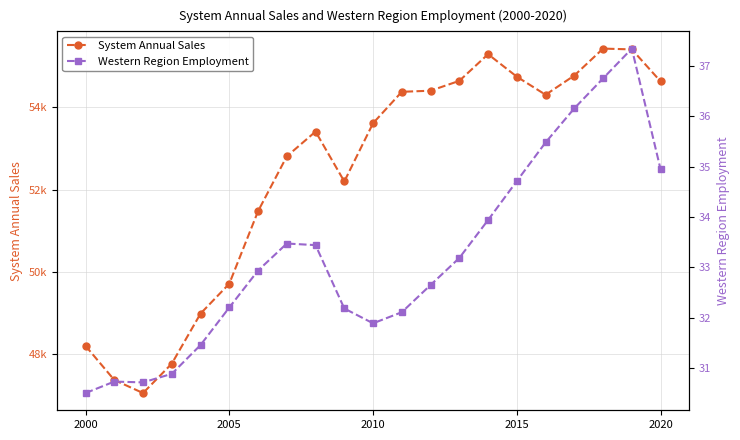

The value of System Annual Sales at 7 is 23652.2. True or false?

False